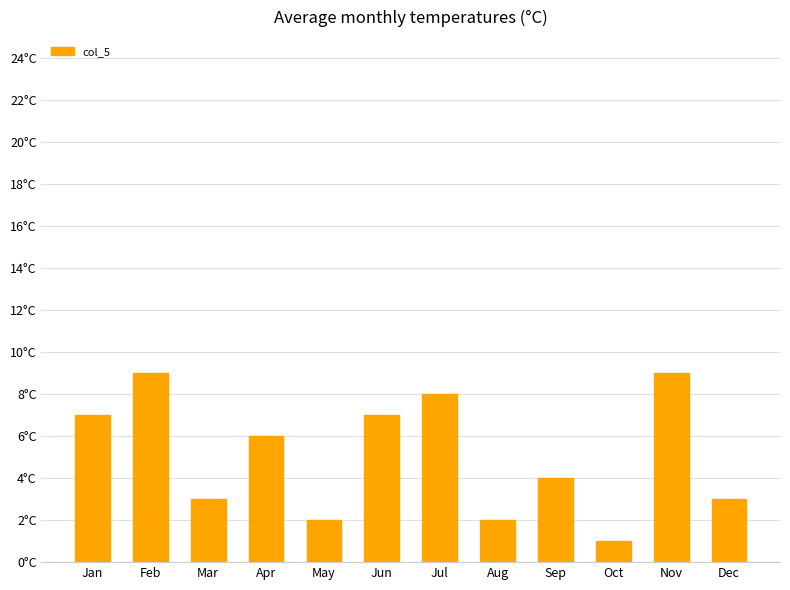

What is the value of the 9th bar from the left?

4